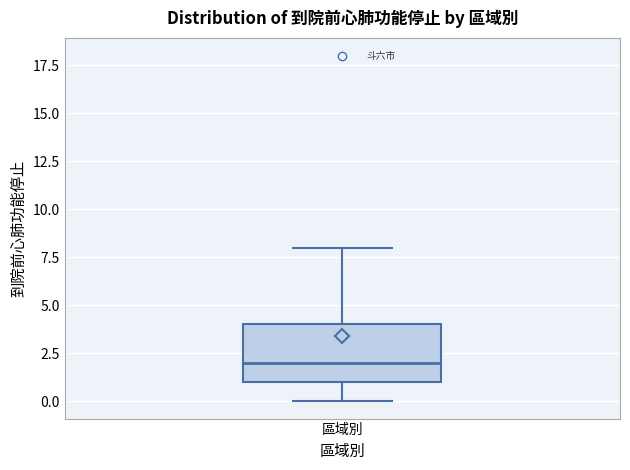

Transcribe this box plot: give where the median line is, the range the box spans, and where the two whiskers end, as read against the y-axis. The values are not printed on the chart, so give them approximately, as read against the axis.

median 2, box 1 to 4, whiskers 0 to 8